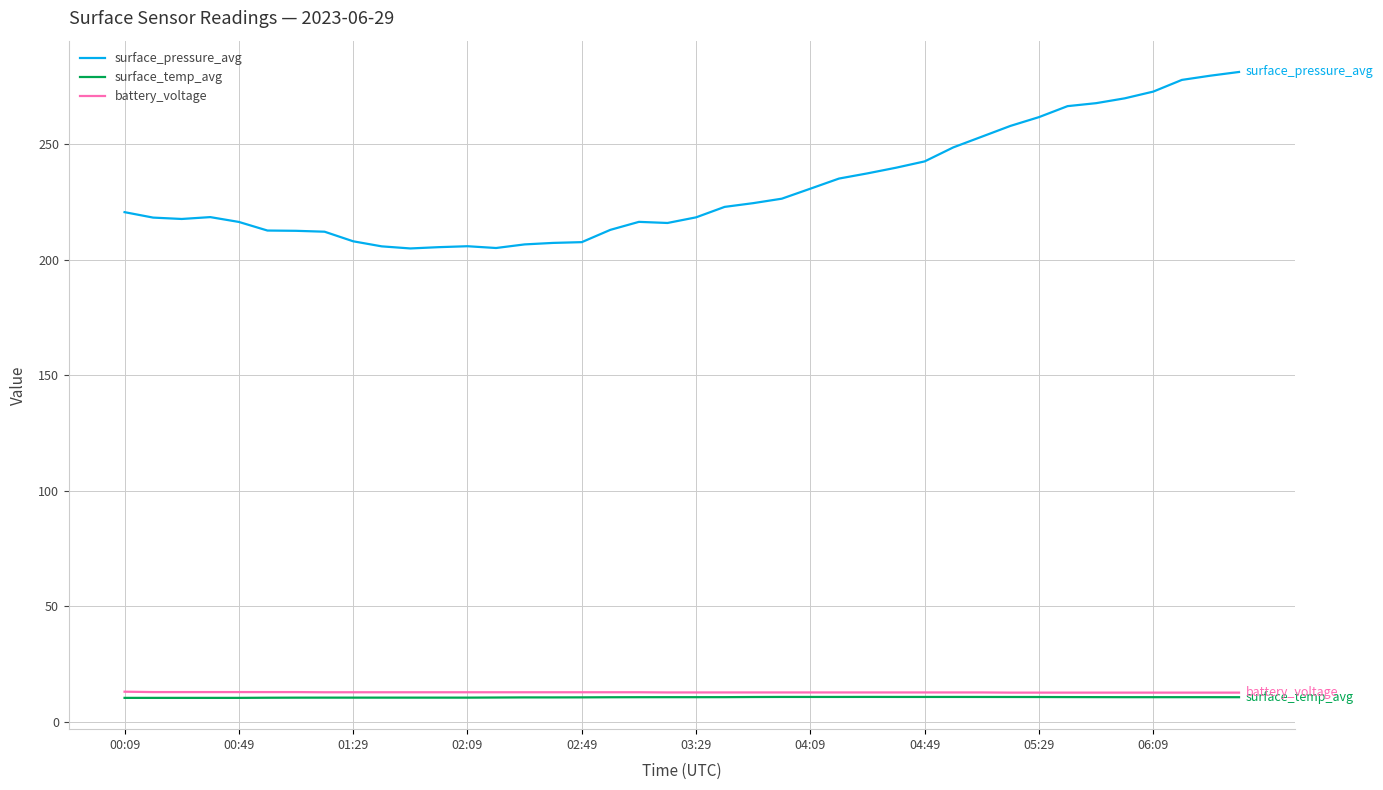

Which series has the largest range (max minus min)?

surface_pressure_avg